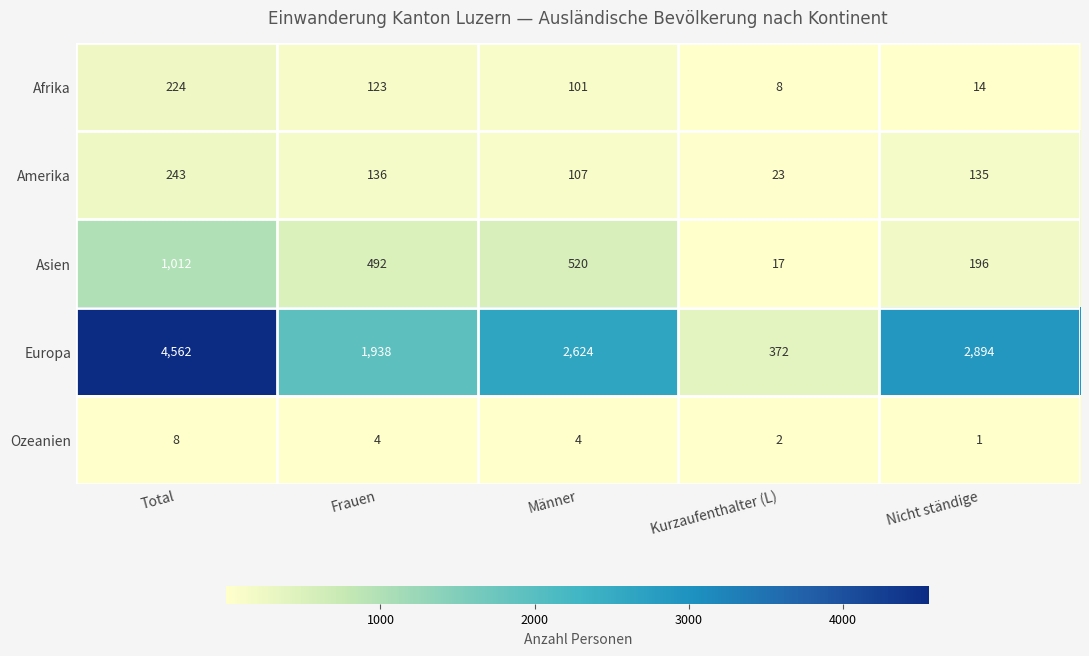

Count the number of categories in the chart.

5